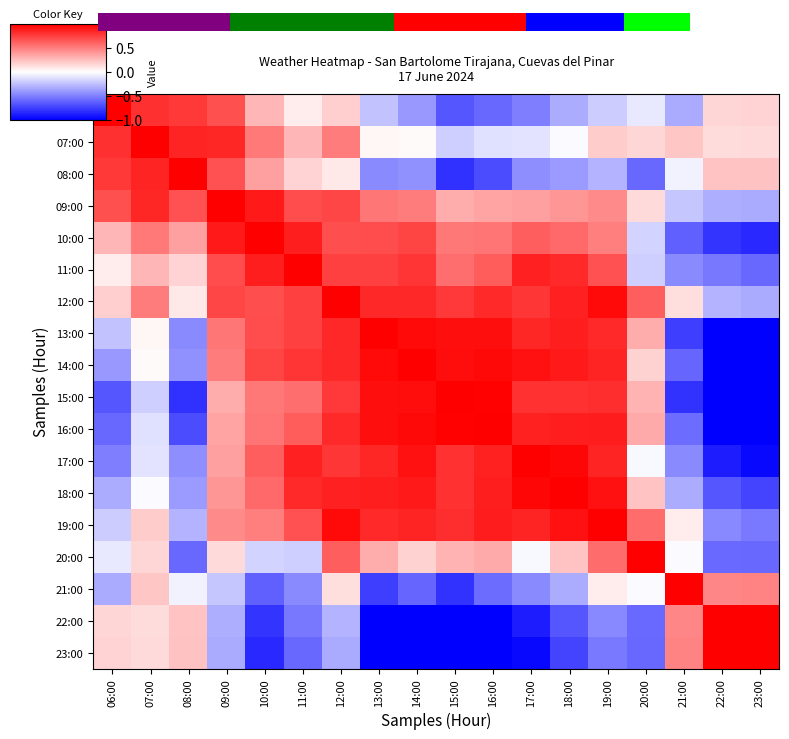

At which label does 15:00 first exceed 0?

09:00